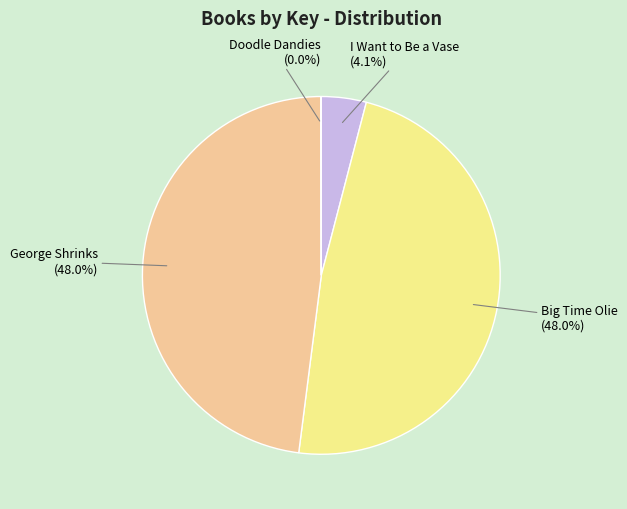

What percentage is the George Shrinks slice, to the nearest percent?

48%